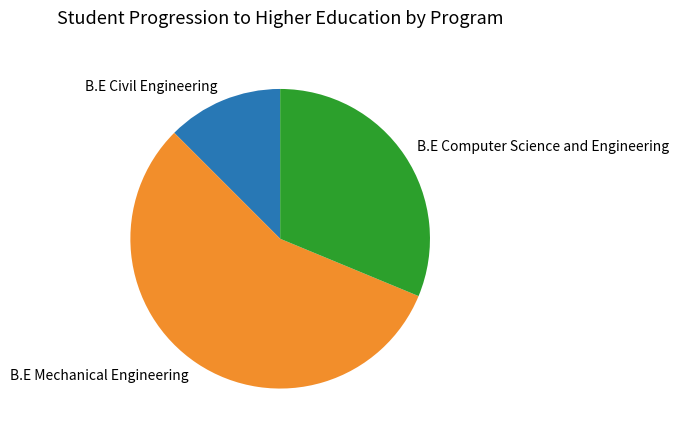

Which category has the smallest portion of the pie?

B.E Civil Engineering